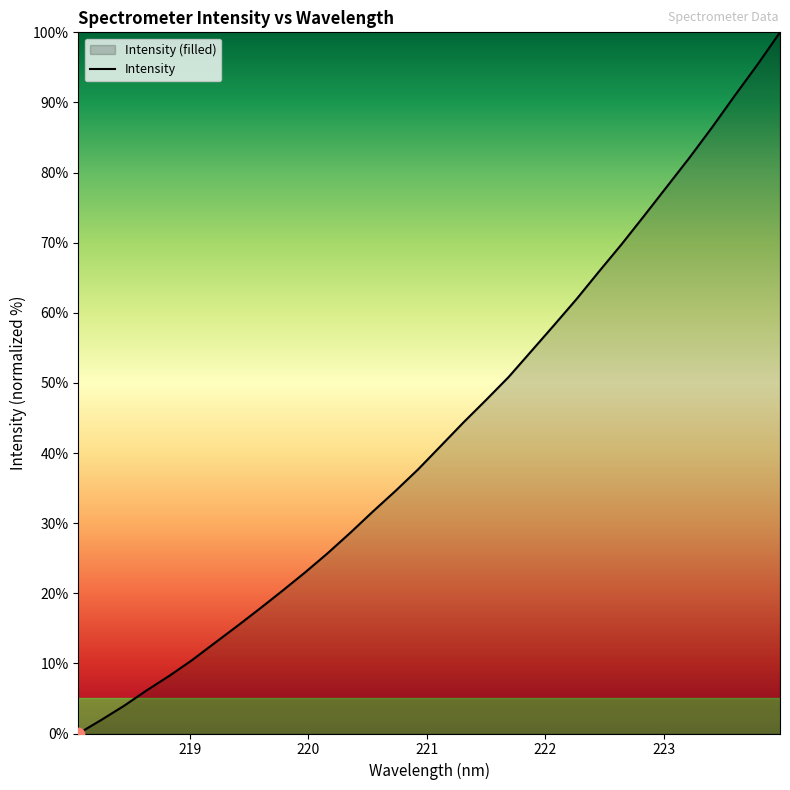

What is the greatest value displayed?

100.0